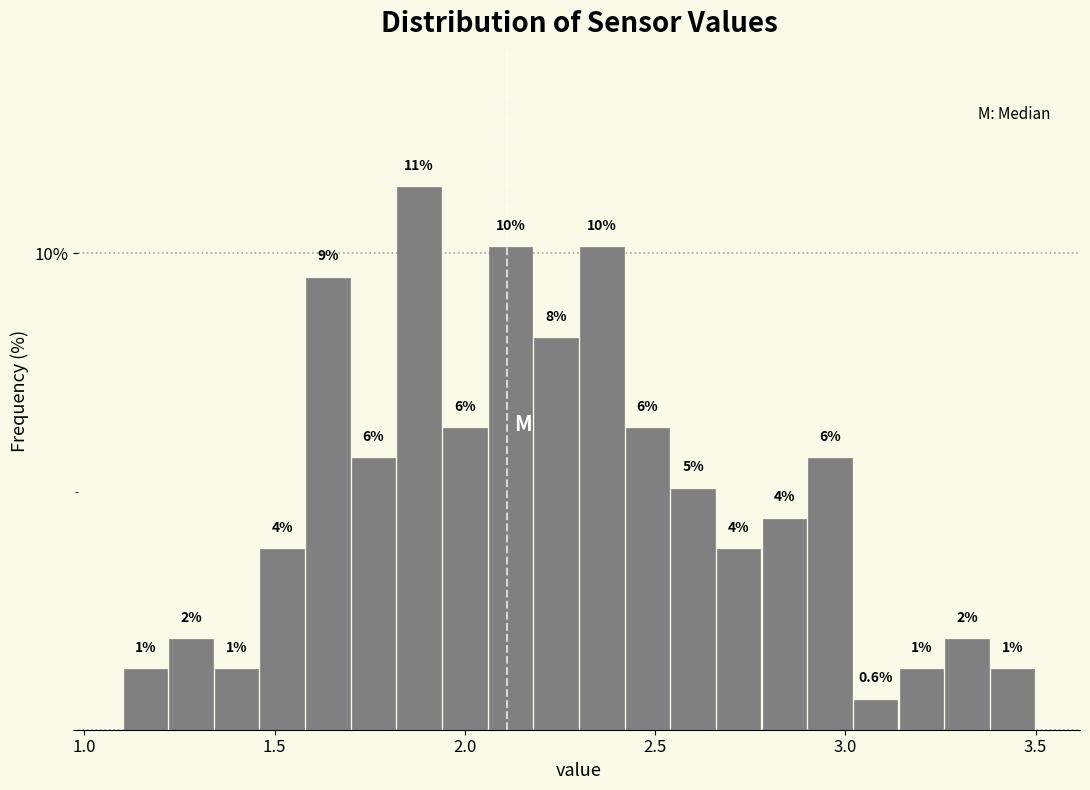

Around what value on the x-axis is the tallest bar? Give the approximate position of its centre, as read against the axis.

1.90